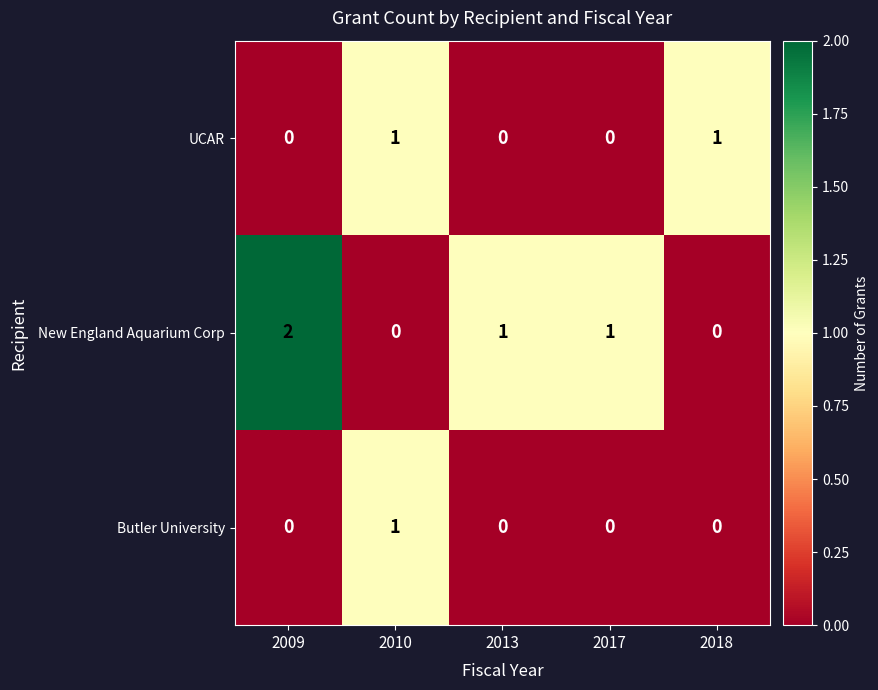

What is the total value across all series at 2018?

1